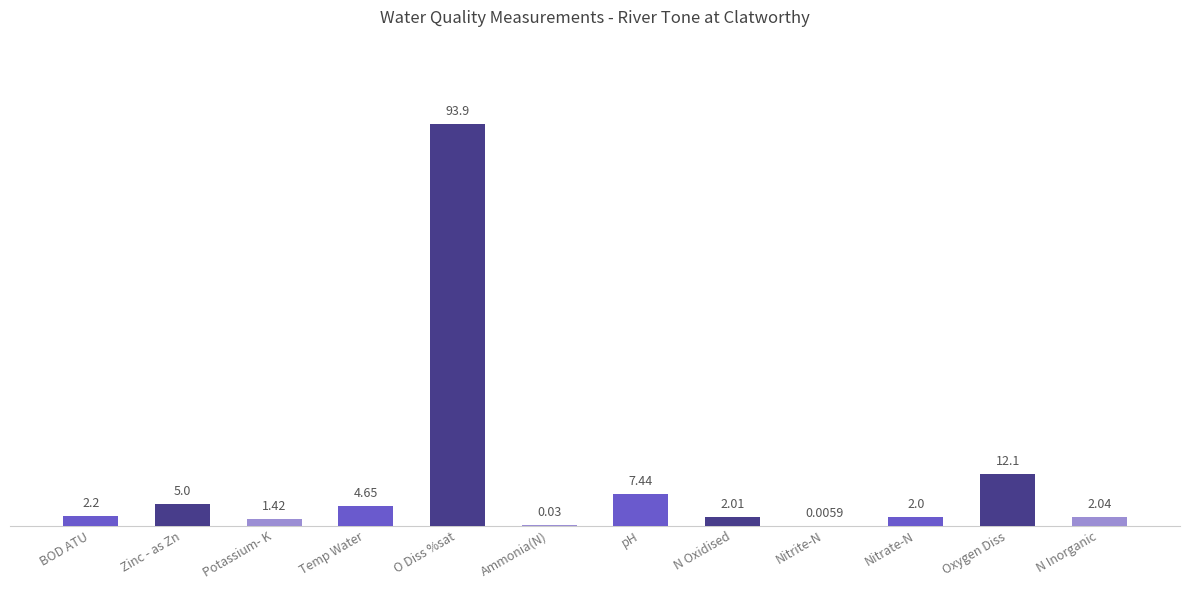

Where is the data nearest to the value 46?

Oxygen Diss